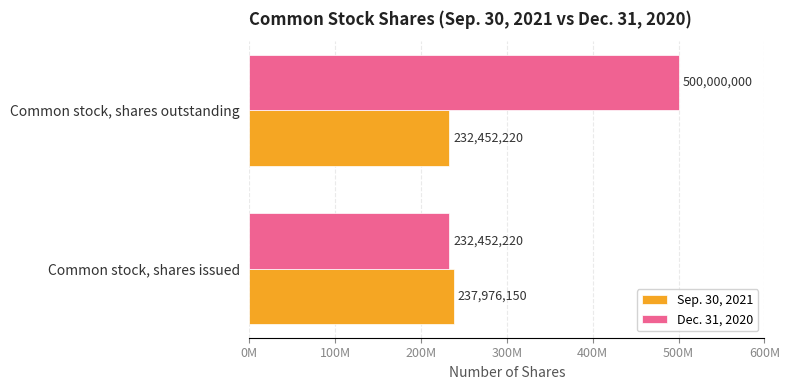

What is the value of the Sep. 30, 2021 bar at the 2nd from the left?

232452220